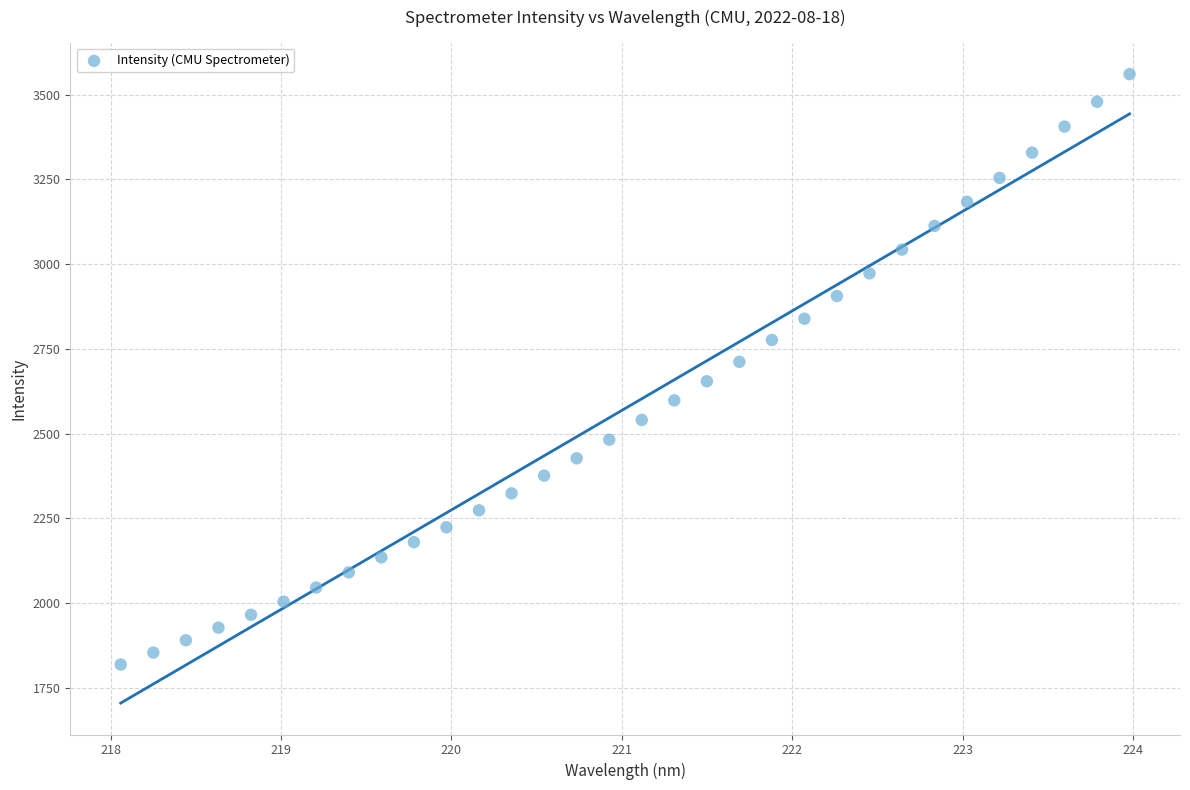

What is the range of Y values (max minus min)?

1741.3